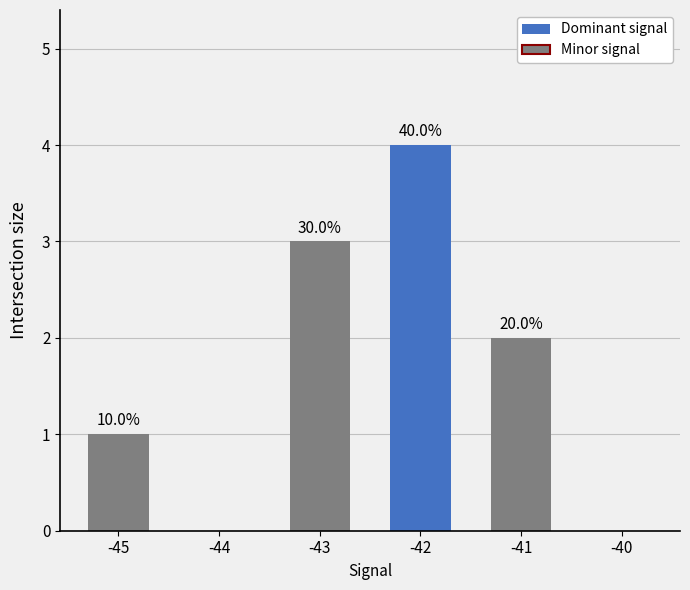

Reading right to left, extract all data points from this chart.

0	2	4	3	0	1